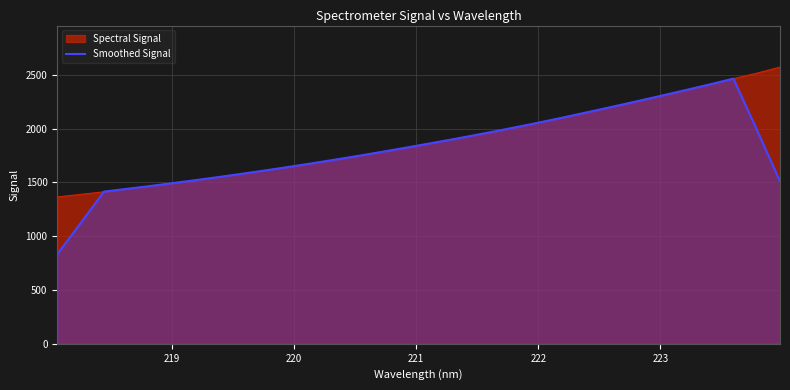

True or false: the data has more than 1 interior local peaks.

False